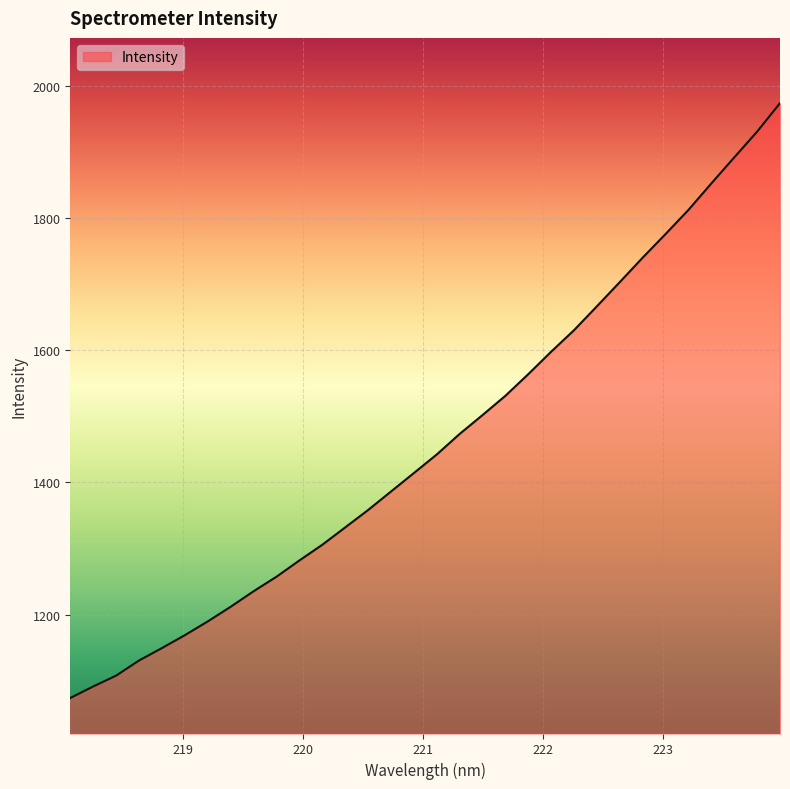

What is the difference between the second highest and second lowest values?

839.0